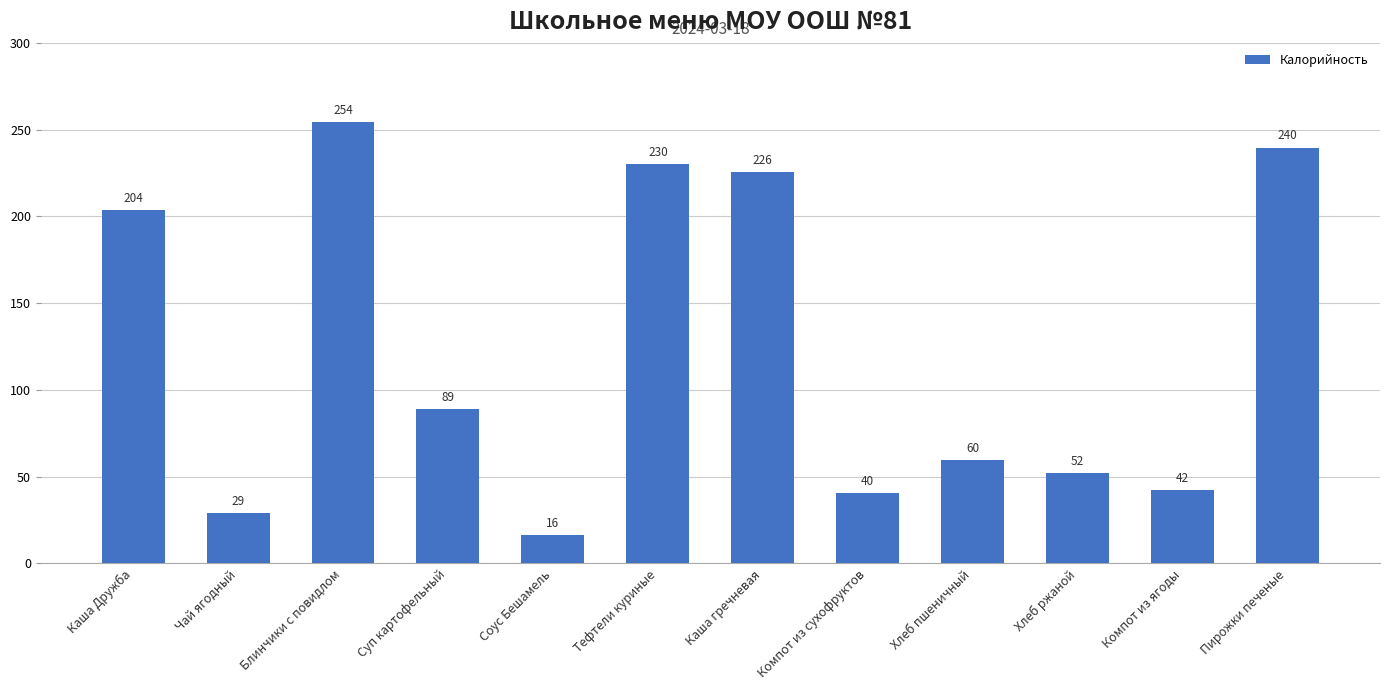

What is the label of the 3rd bar from the right?

Хлеб ржаной